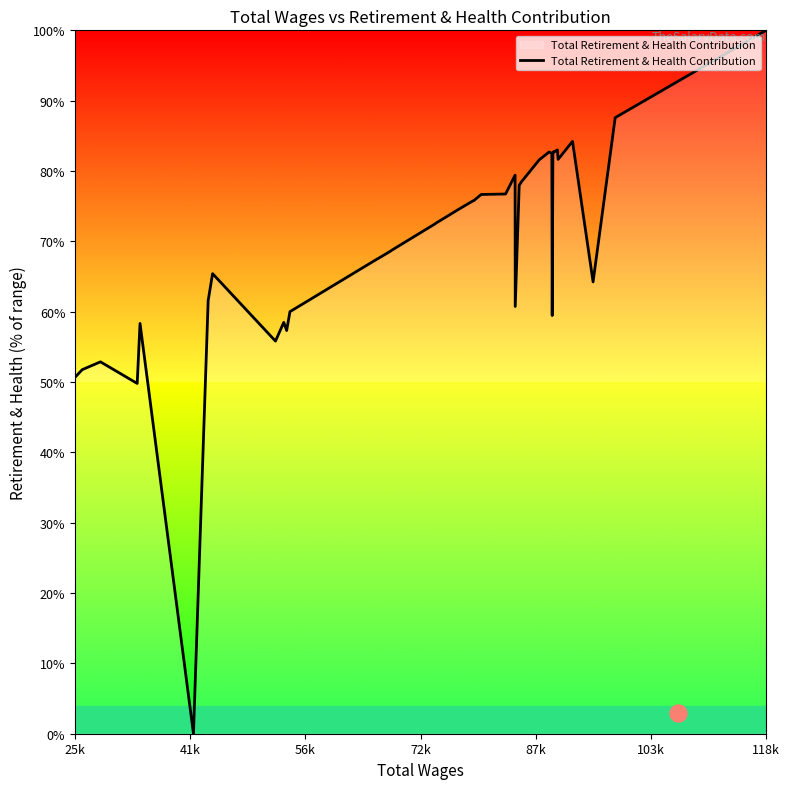

What is the maximum value for Total Retirement & Health Contribution?

100.0